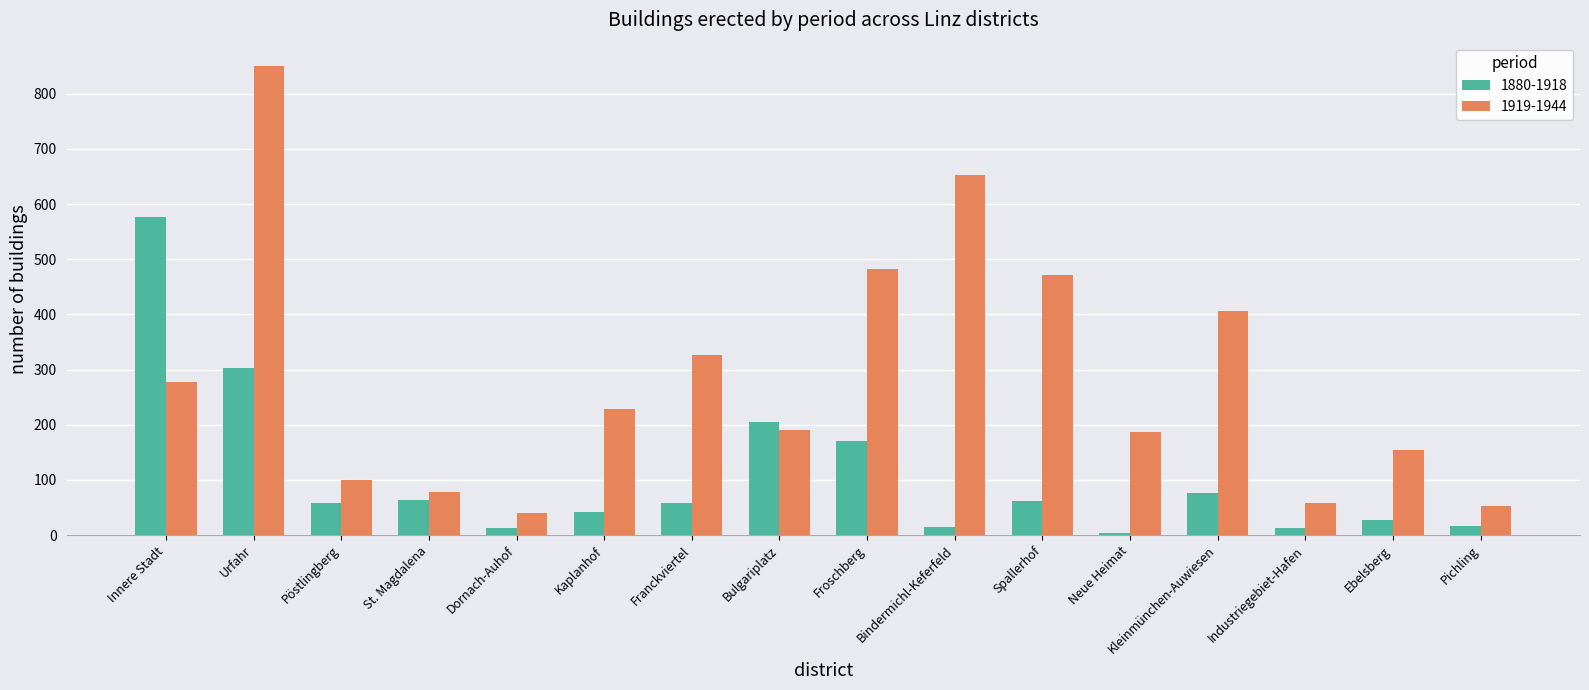

Are the bars grouped side by side (vs. stacked)?

Yes